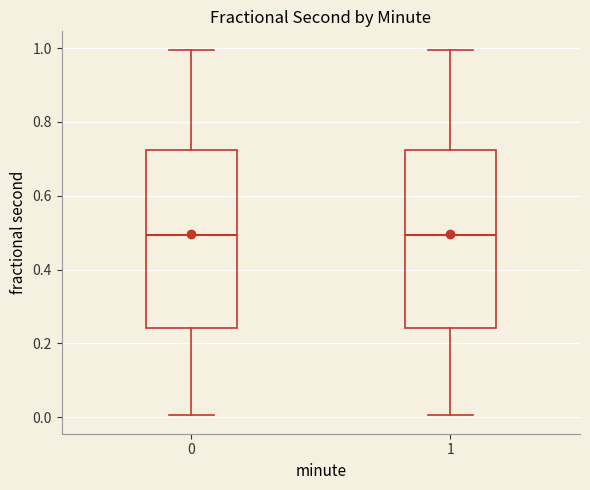

Reading left to right, read every box against the y-axis: the position of its median line, the range the box covers, and the ends of its whiskers. The values are not printed on the chart, so give them approximately, as read against the axis.

0: median 0.50, box 0.24 to 0.72, whiskers 0.00 to 1.00
1: median 0.50, box 0.24 to 0.72, whiskers 0.00 to 1.00